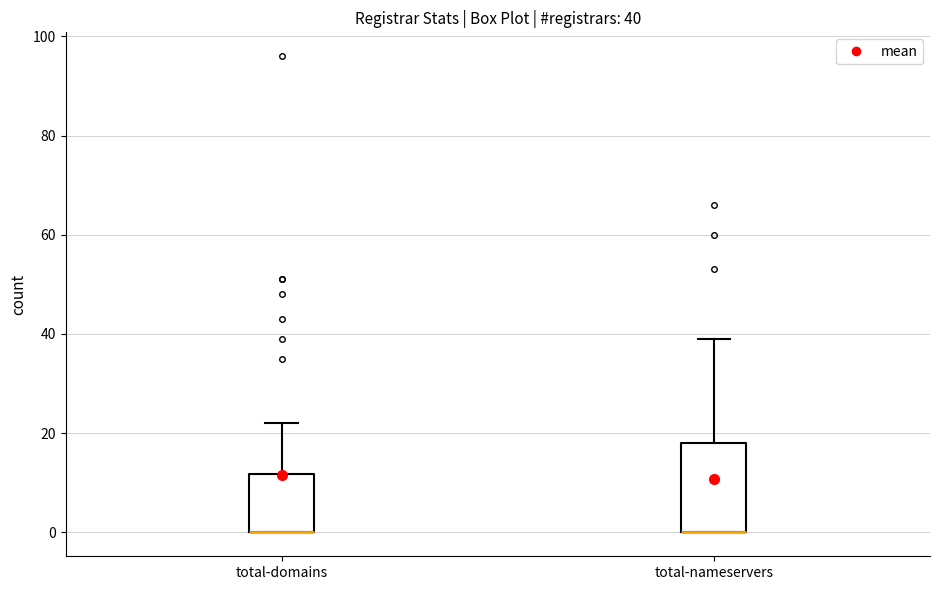

Which box is the tallest, from its lower edge to its upper edge?

total-nameservers